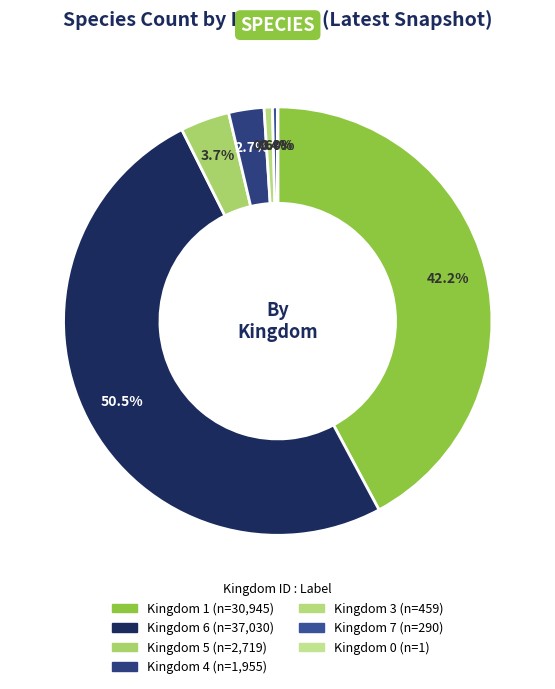

What percentage is the Kingdom 3 slice, to the nearest percent?

1%